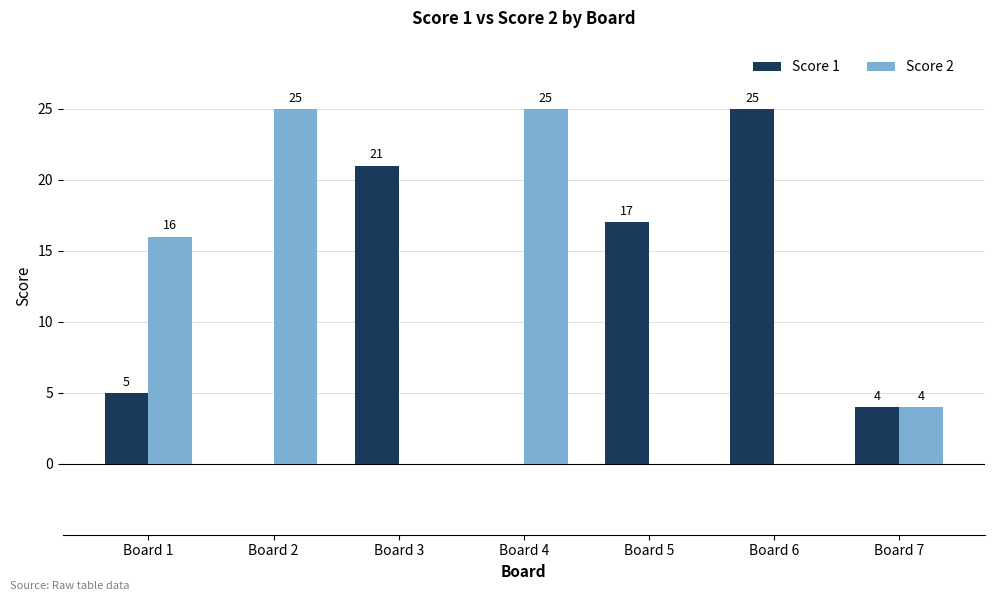

Which series changed the most between Board 6 and Board 7?

Score 1